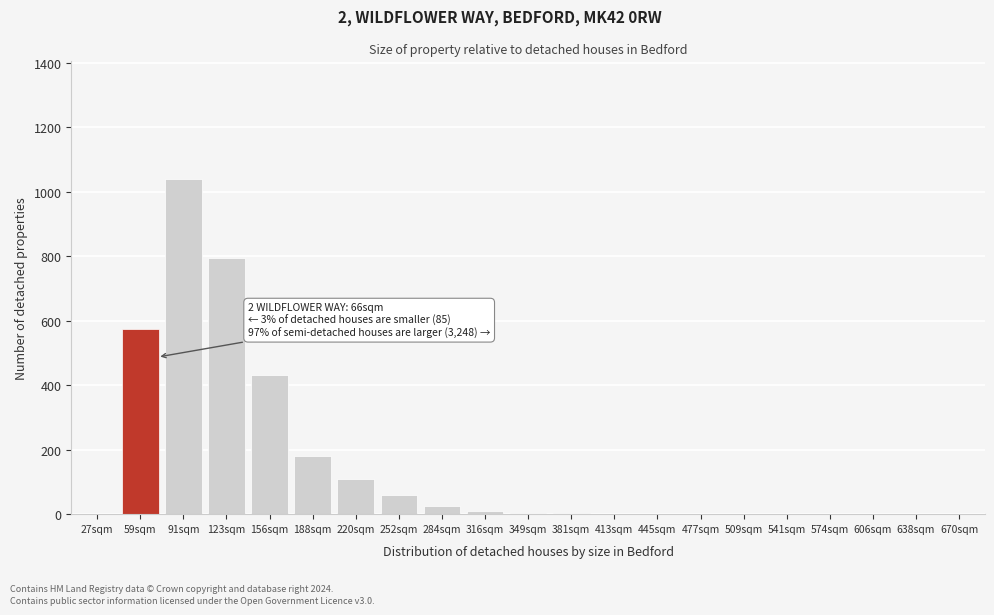

At which label is the value closest to 520?

59sqm